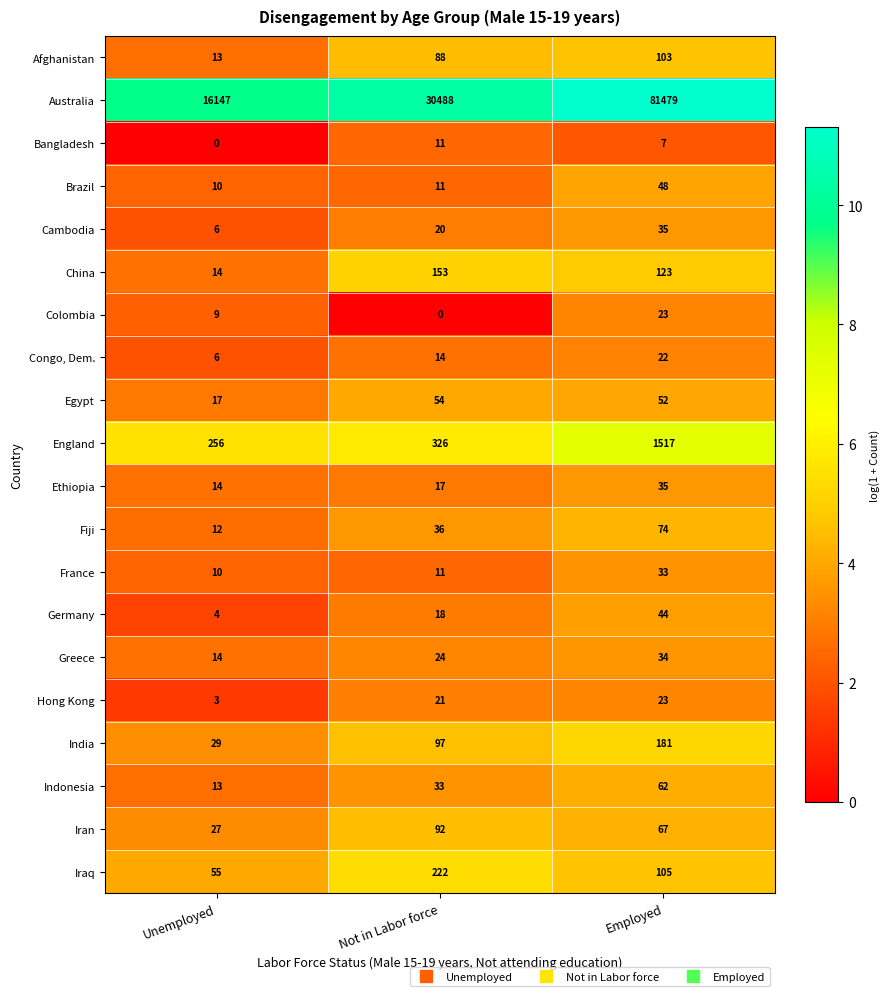

At how many categories does at least one series exceed 8?

3